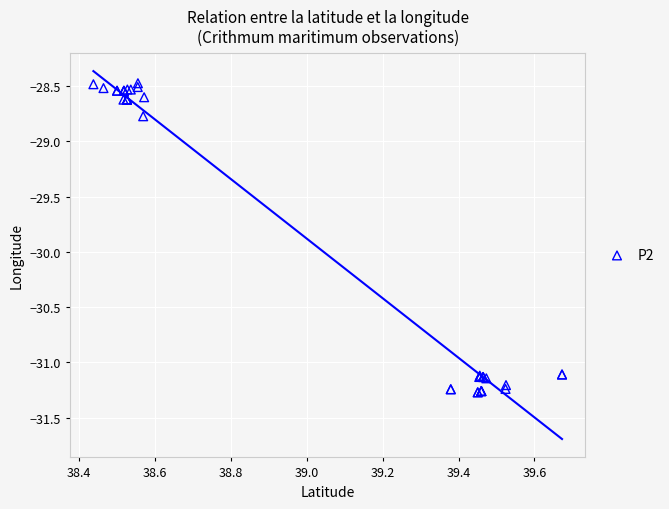

What Y value in the scatter plot is closest to -29?

-28.8